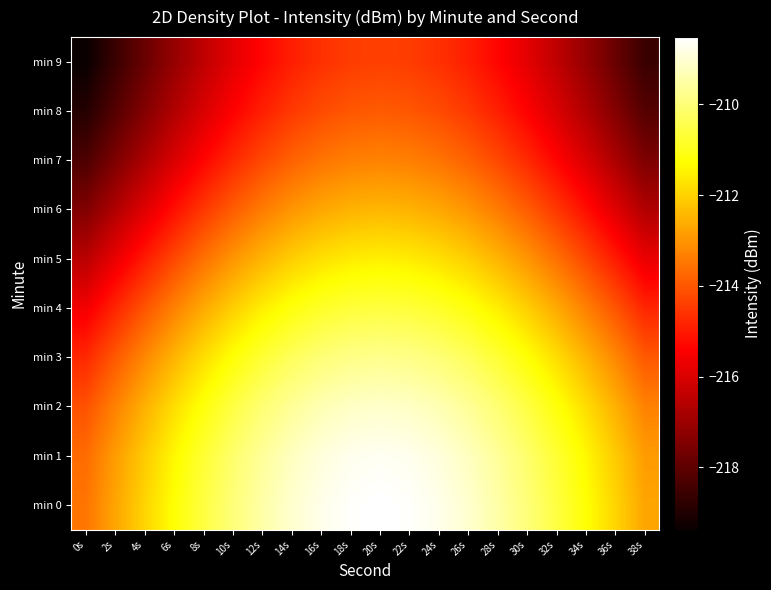

How many categories are shown in the chart?

20